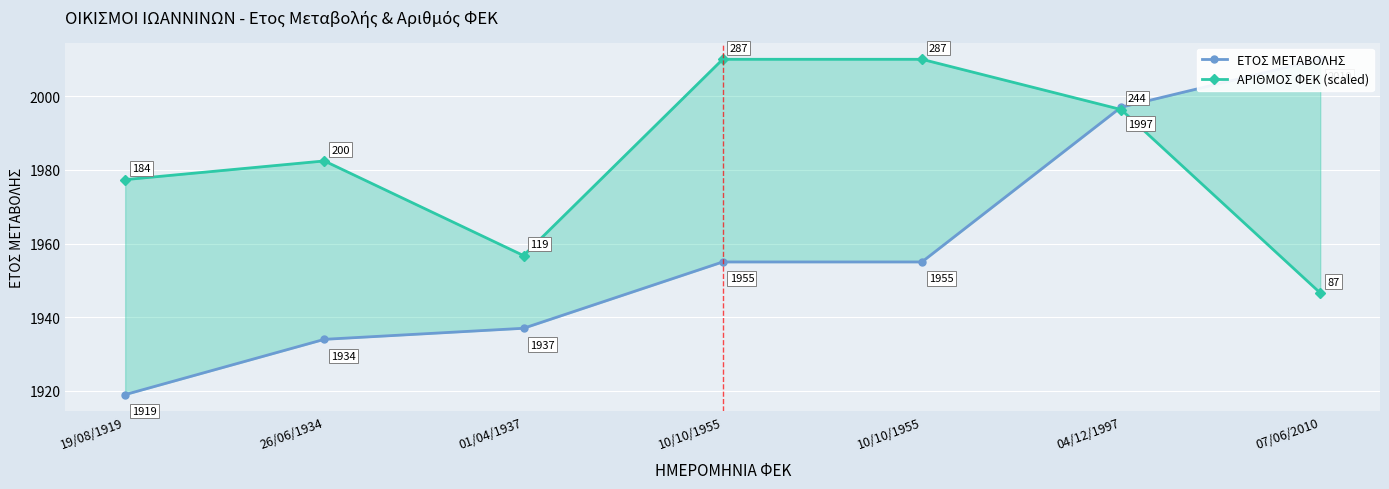

Between which two adjacent categories do ΑΡΙΘΜΟΣ ΦΕΚ (scaled) and ΕΤΟΣ ΜΕΤΑΒΟΛΗΣ first intersect?

10/10/1955 and 04/12/1997